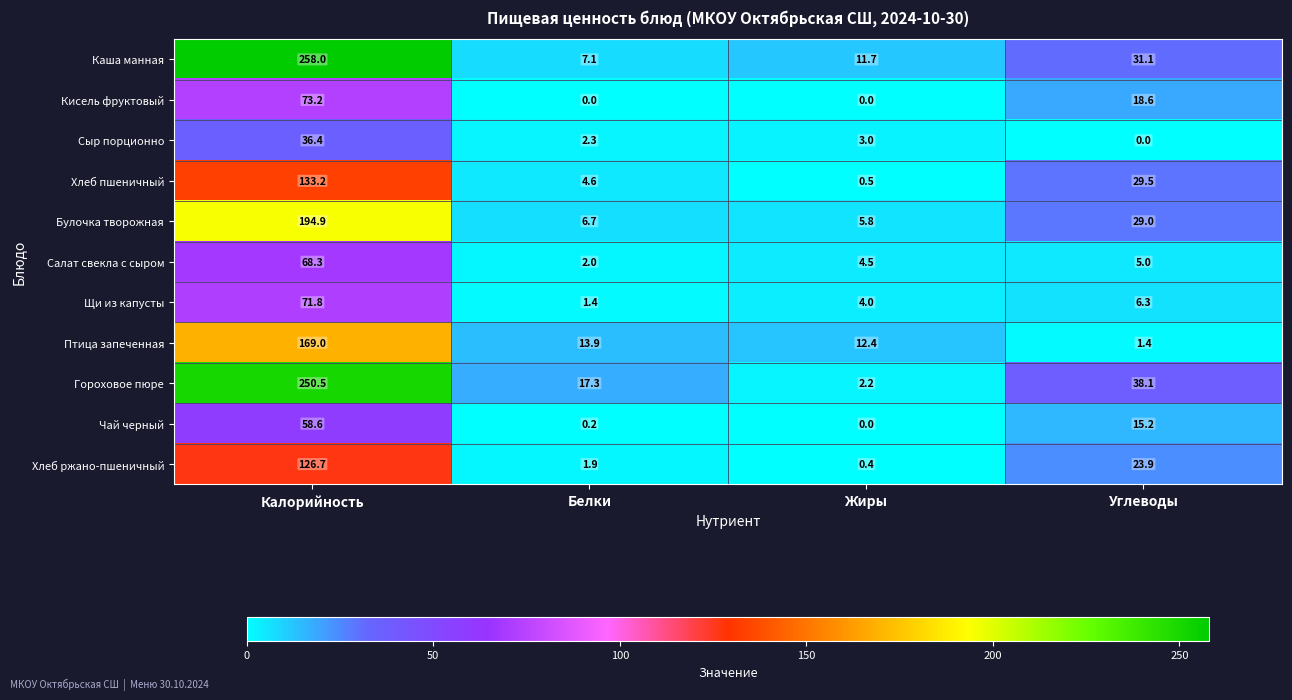

True or false: Салат свекла с сыром has a value of 27.3 at Калорийность.

False